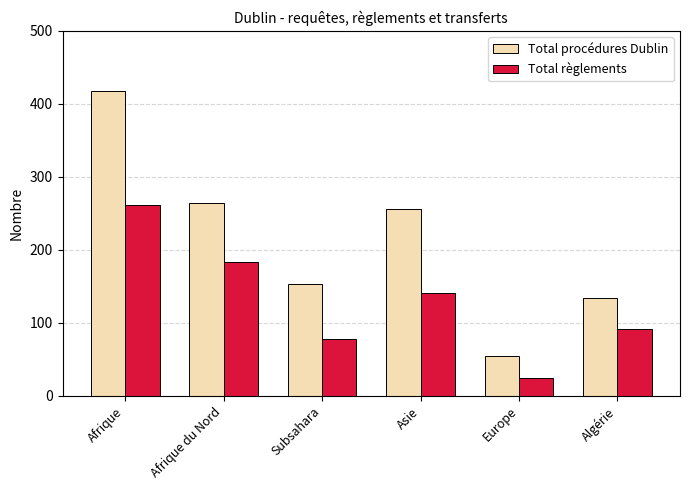

What are all the series names shown in the legend?

Total procédures Dublin, Total règlements